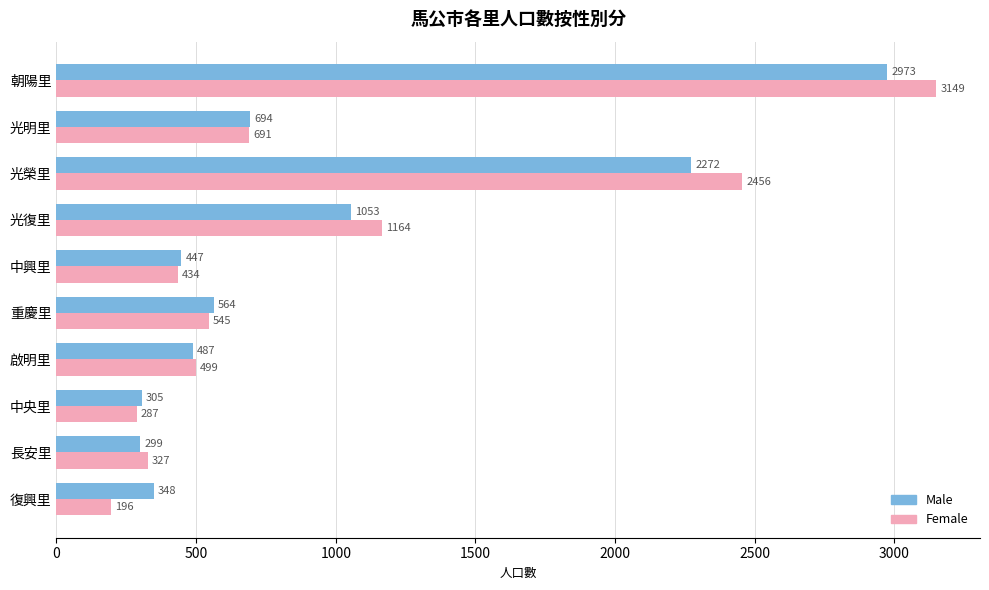

Which series has the largest total across all categories?

Female